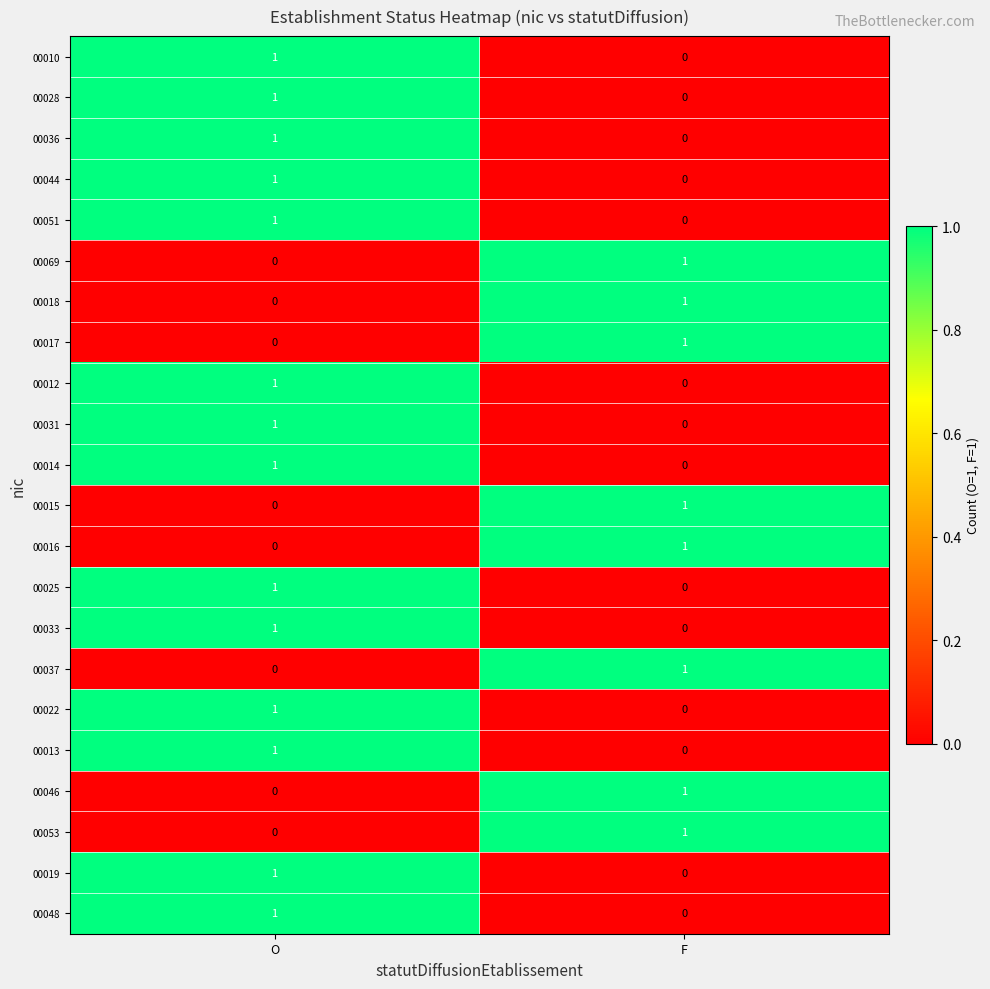

Count the number of categories in the chart.

2